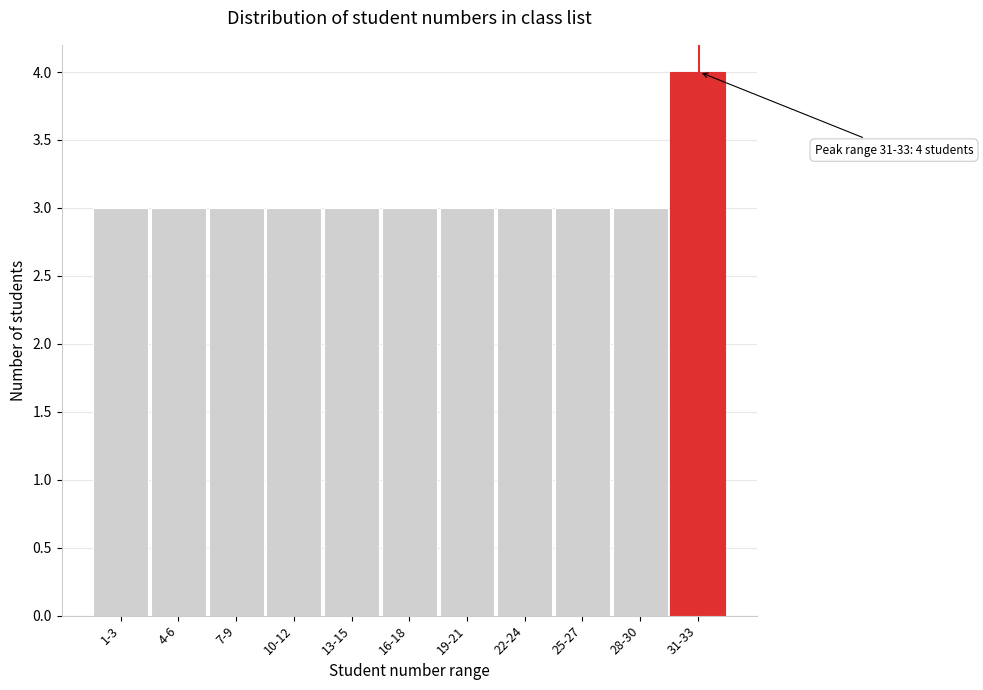

Reading left to right, transcribe all the data shown in this chart.

1-3=3	4-6=3	7-9=3	10-12=3	13-15=3	16-18=3	19-21=3	22-24=3	25-27=3	28-30=3	31-33=4